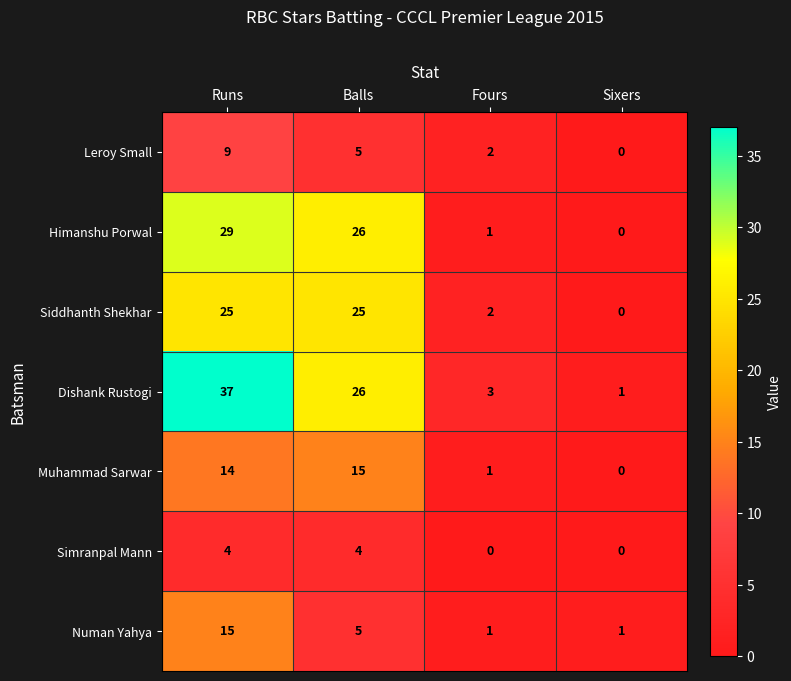

What is the sum of the Numan Yahya values at Fours and Balls?

6